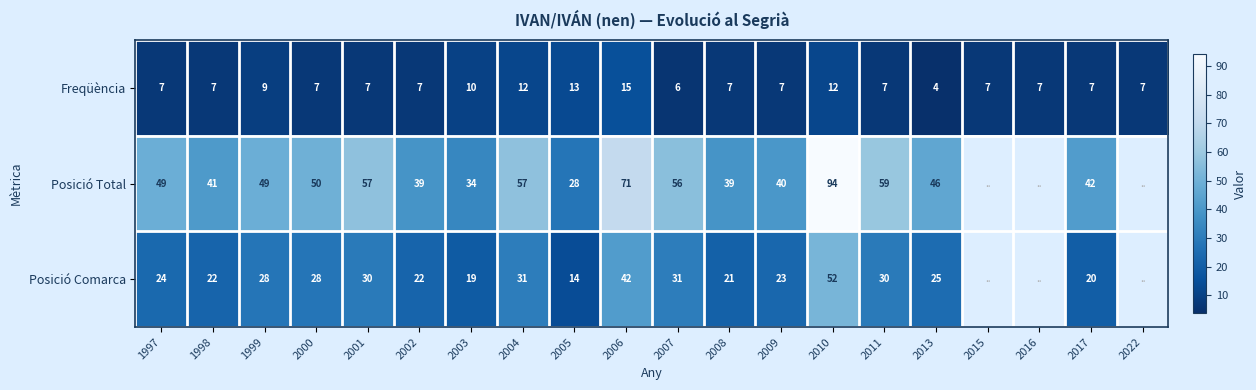

At 2002, list the series in order from smallest to largest.

Freqüència, Posició Comarca, Posició Total